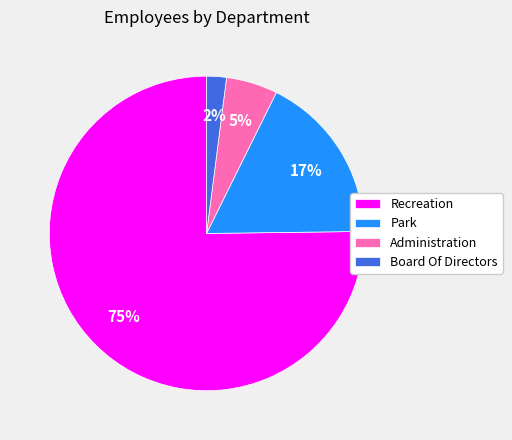

What is the largest slice in the pie chart?

Recreation